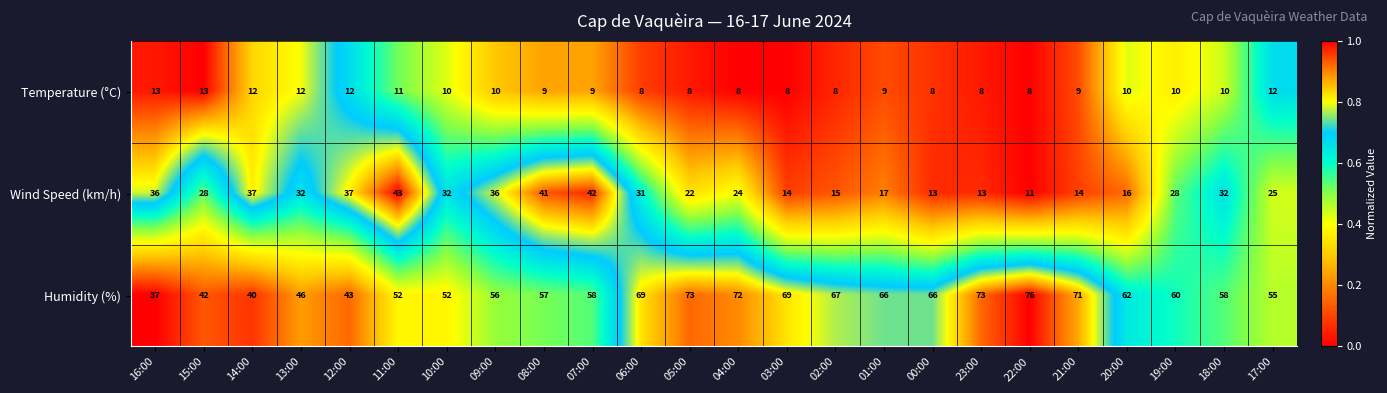

What is the difference between the highest and lowest values at 20:00?

52